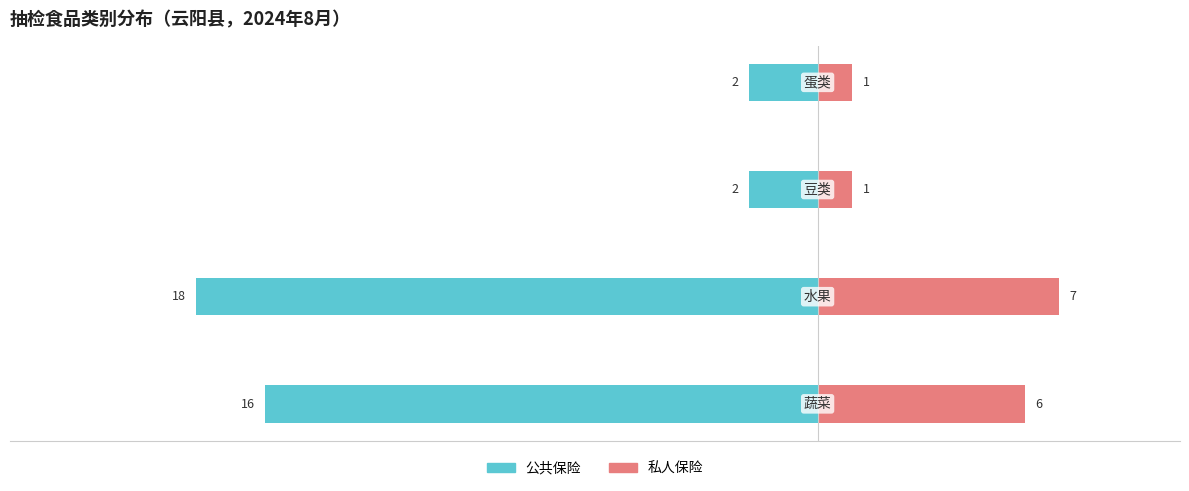

Rank the series at 0 from lowest to highest value.

公共保险, 私人保险